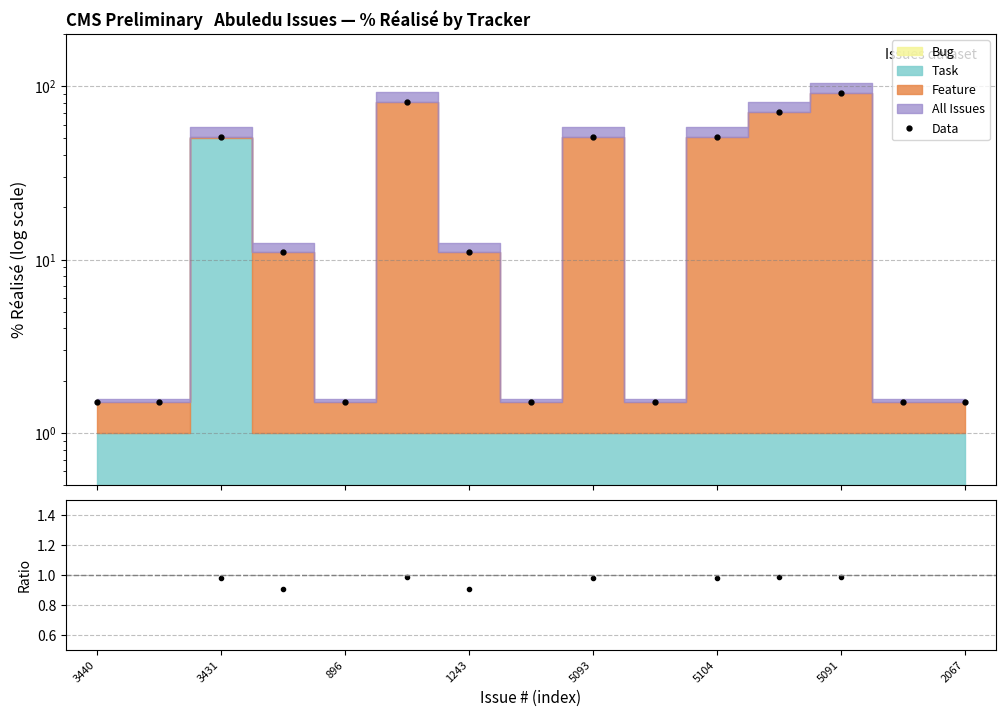

Which category has the lowest value in the Data series?

3440